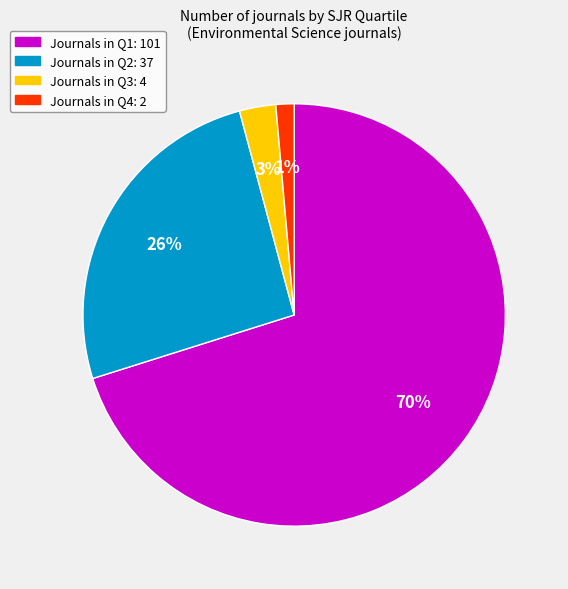

To the nearest percent, what is the average slice percentage?

25%